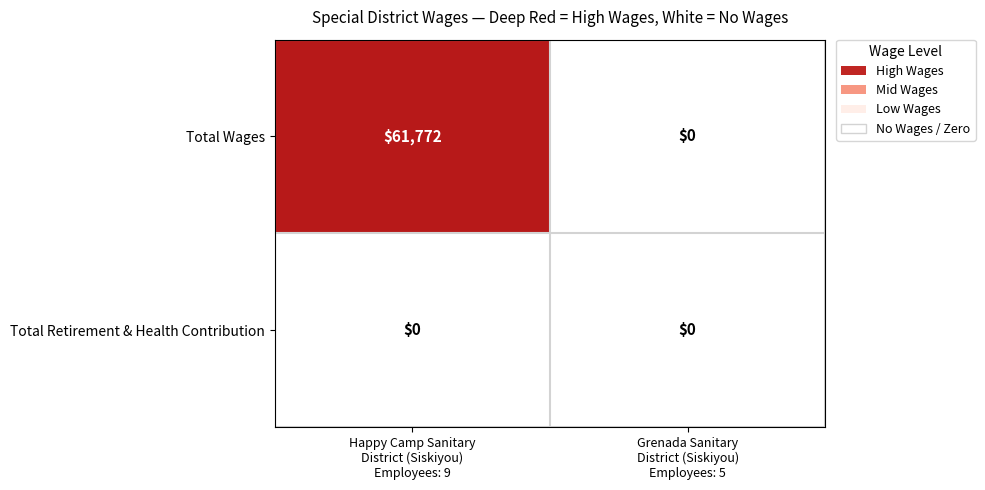

List the series in order of their overall mean, highest first.

Total Wages, Total Retirement & Health Contribution